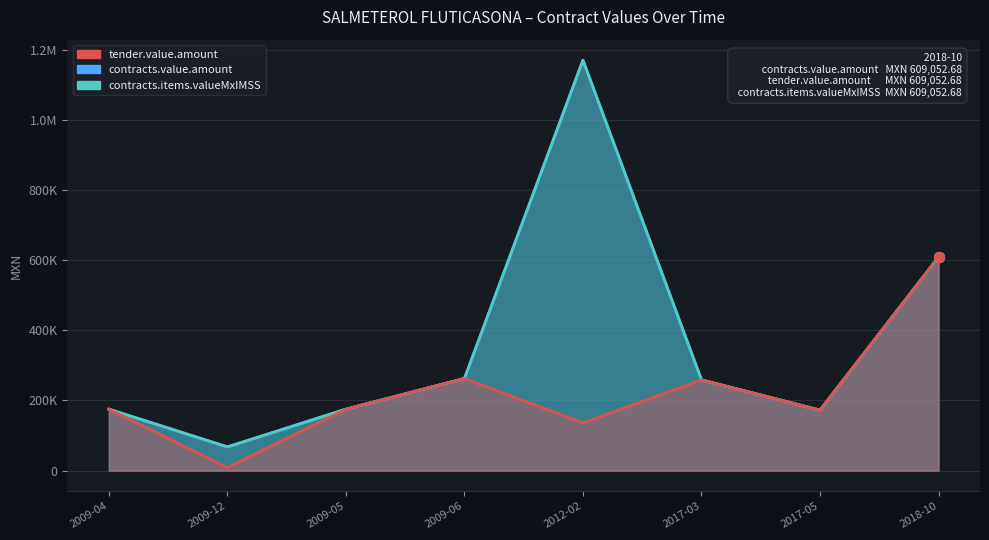

Which series has the largest total across all categories?

contracts.value.amount